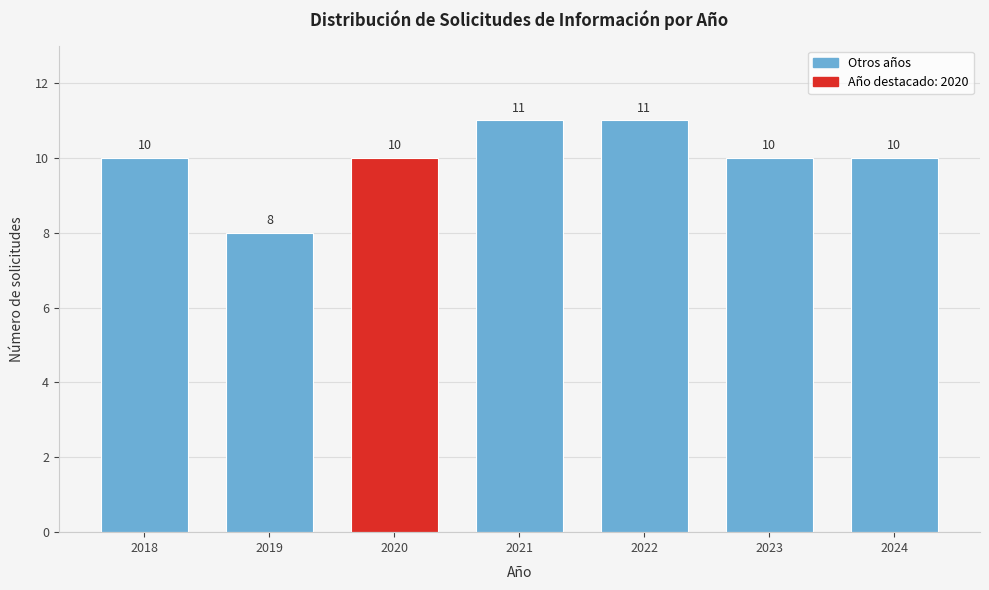

Reading right to left, transcribe all the data shown in this chart.

2024=10	2023=10	2022=11	2021=11	2020=10	2019=8	2018=10